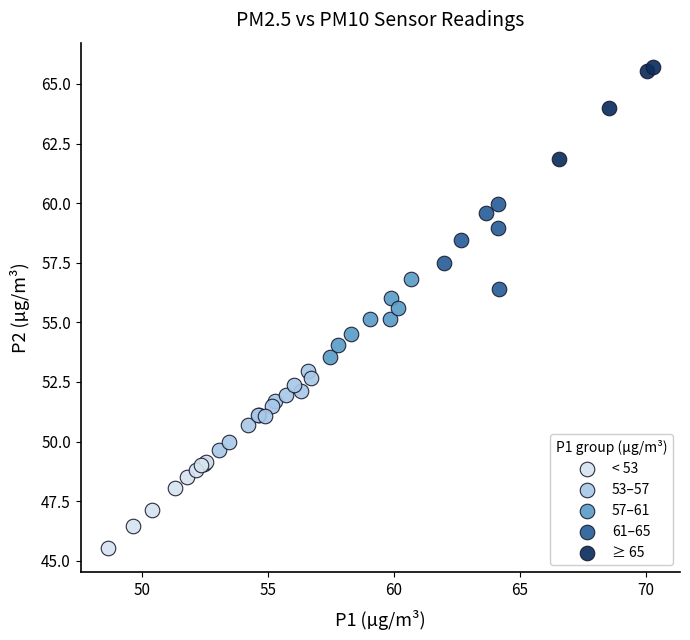

Which series reaches the maximum Y coordinate?

≥ 65